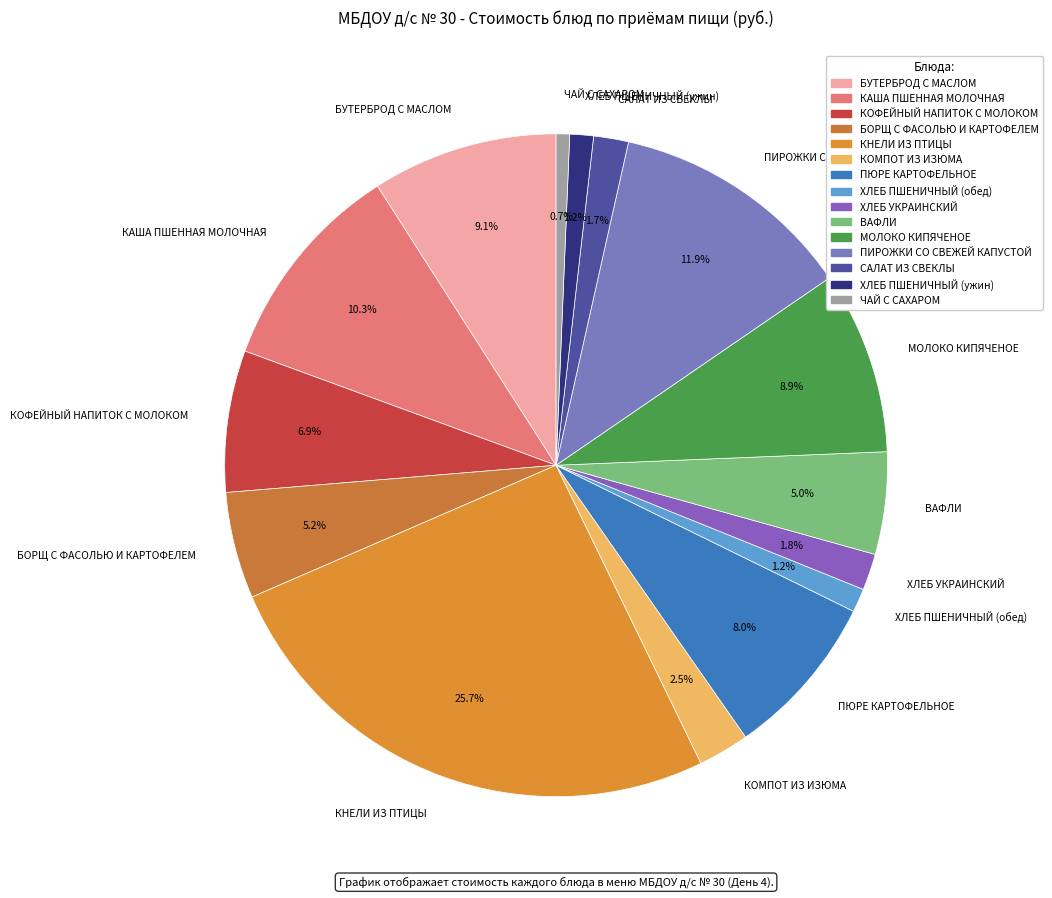

Combined, do ХЛЕБ ПШЕНИЧНЫЙ (ужин) and БУТЕРБРОД С МАСЛОМ account for over 50%?

No